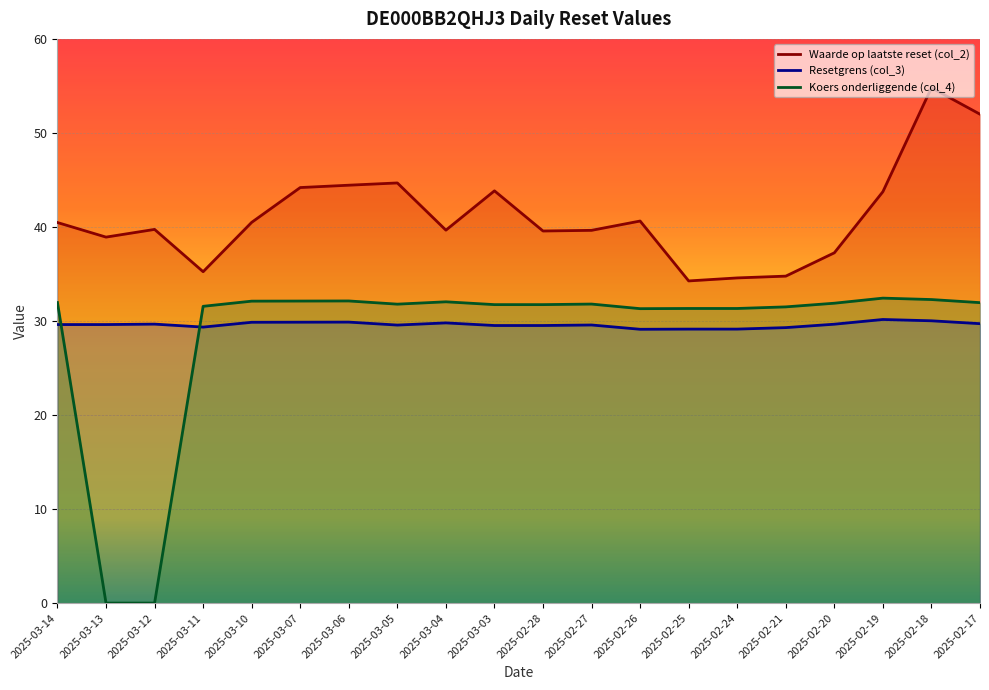

Does the chart display data point markers on the line(s)?

No